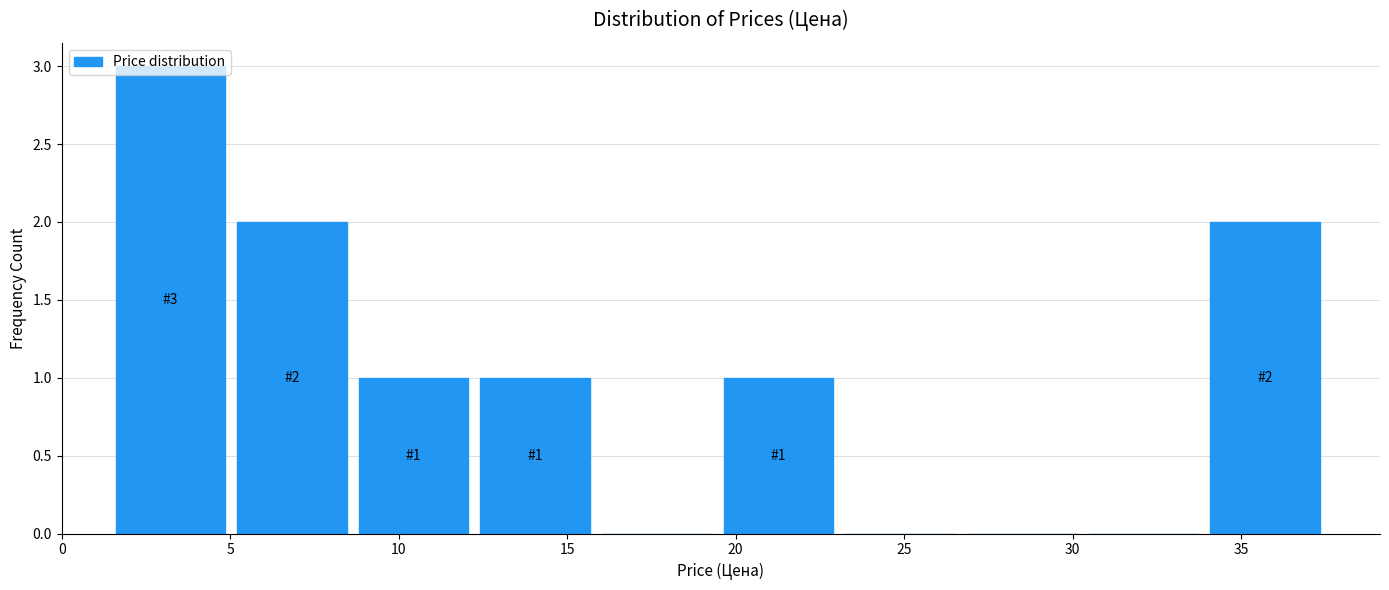

Over which range of the x-axis is the bar tallest?

1.5 to 5.0